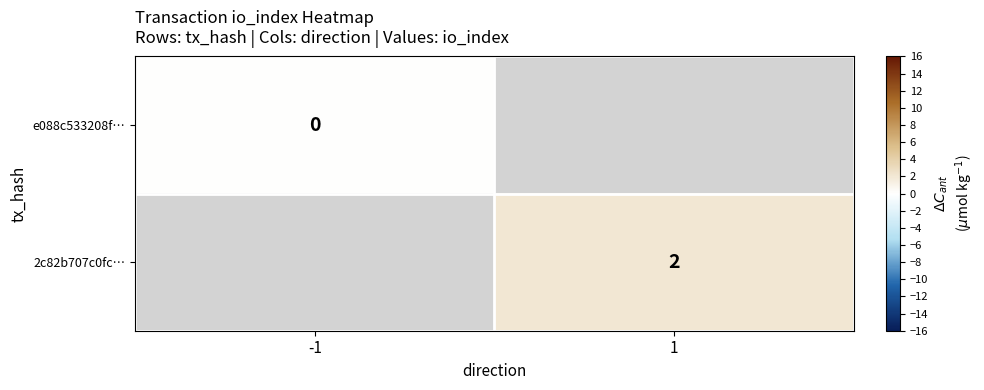

Between -1 and 1, which is larger?

1